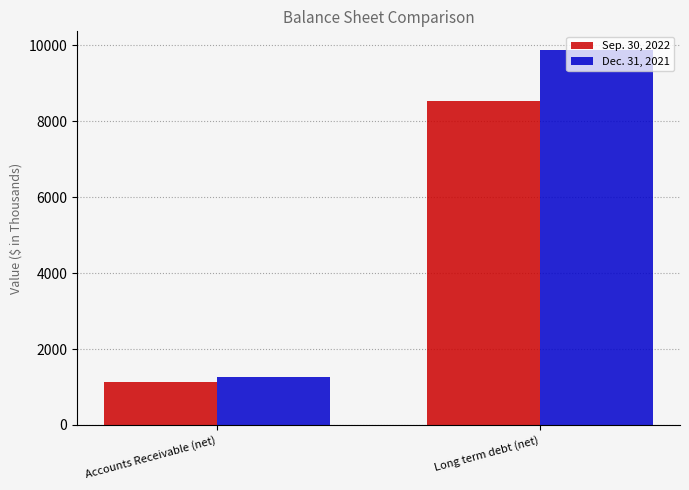

How many categories are shown in the chart?

2